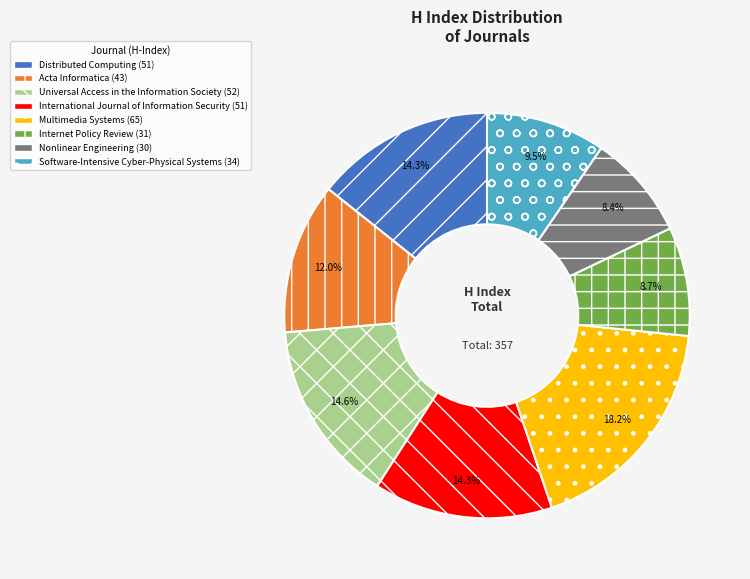

To the nearest percent, what is the combined percentage of Nonlinear Engineering and International Journal of Information Security?

23%